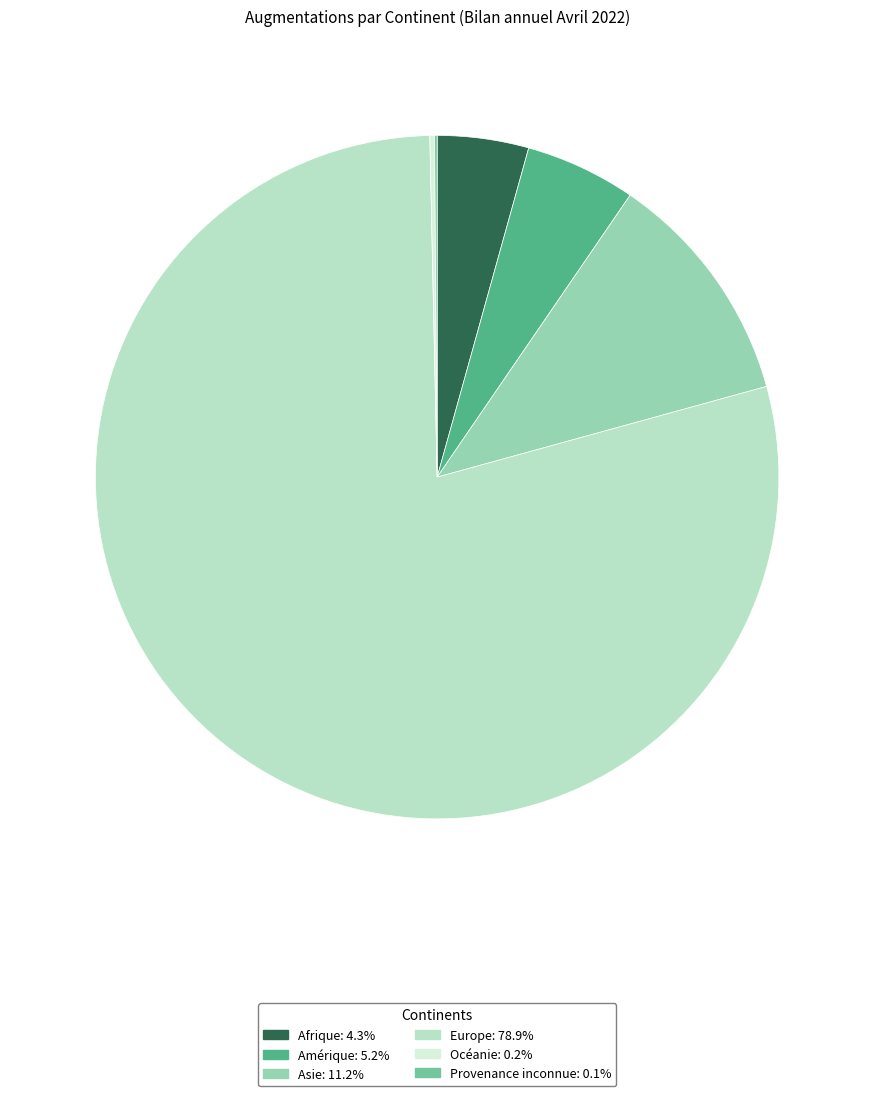

Does any single category account for the majority?

Yes